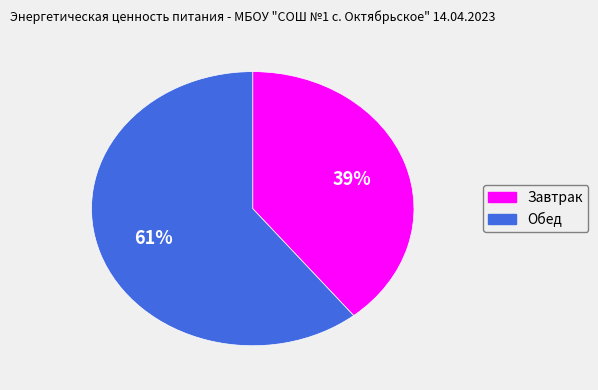

How many segments does this pie chart have?

2